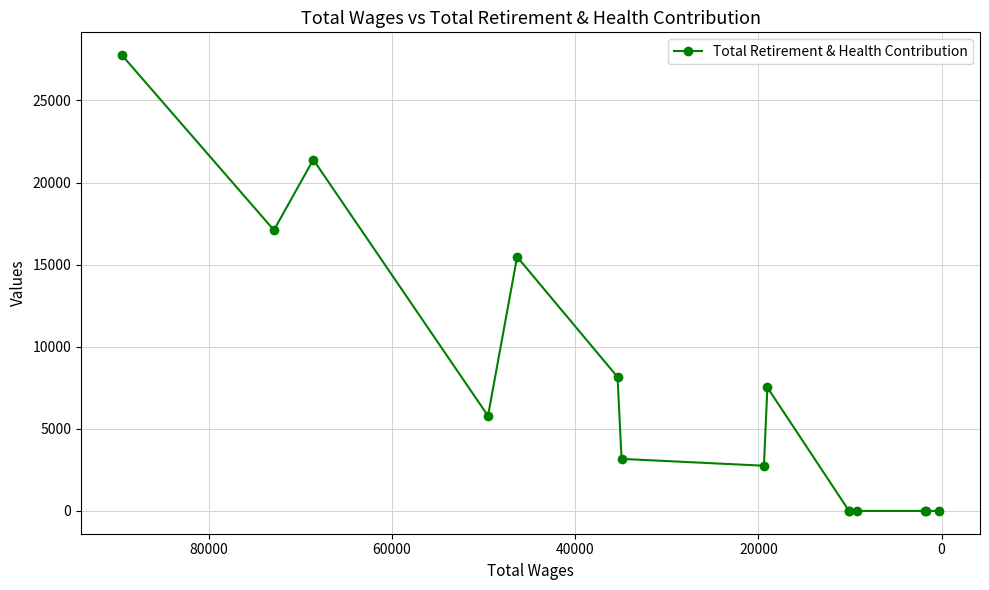

Reading left to right, transcribe all the data shown in this chart.

27761	17102	21393	5791	15475	8157	3170	2753	7521	0	0	0	0	0	0